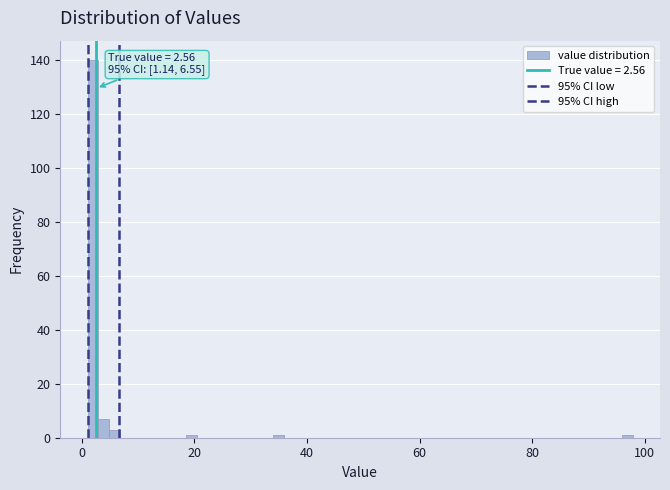

Read against the x-axis, roughly where is the centre of the tallest bar?

2